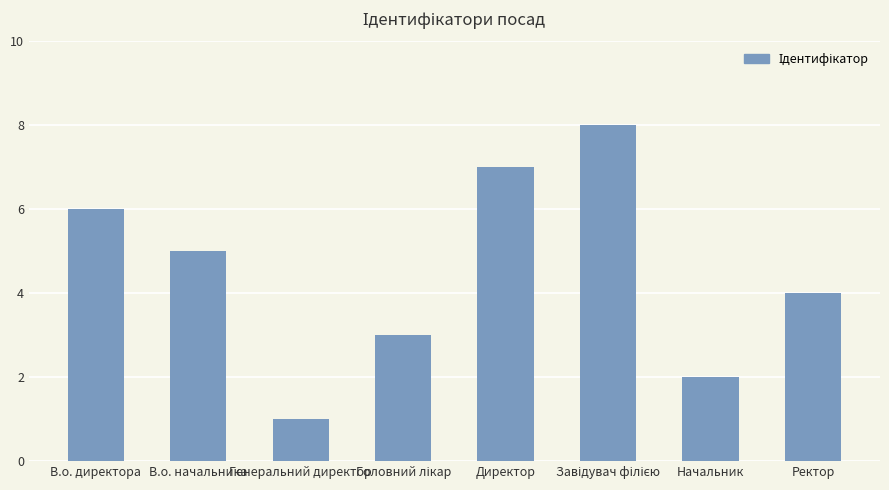

What is the value of the 7th bar from the left?

2